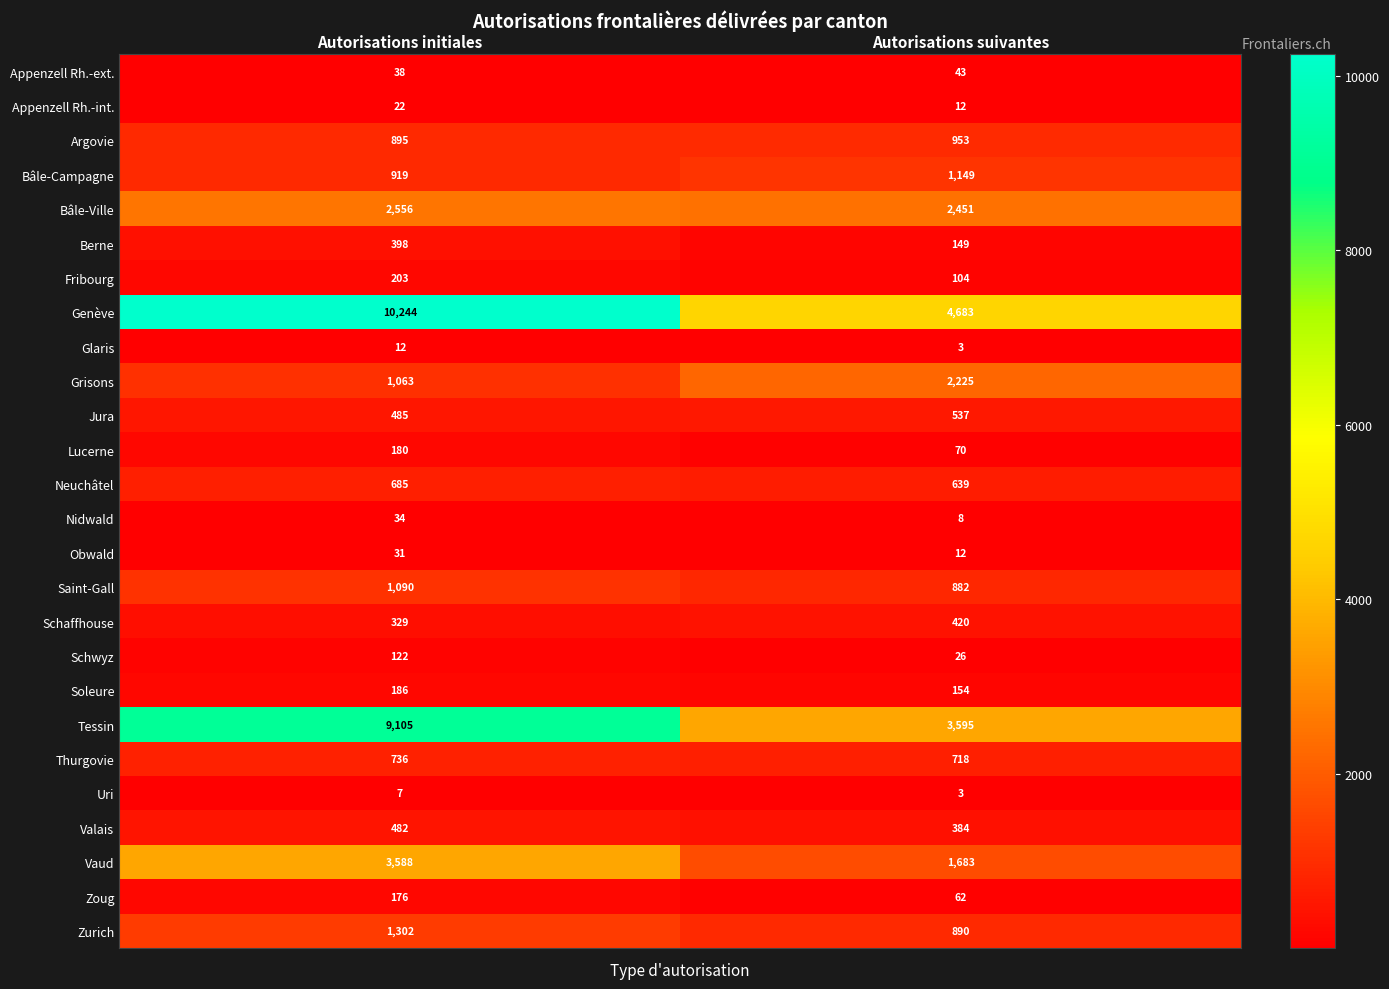

What is the difference between the Berne values at Autorisations suivantes and Autorisations initiales?

249